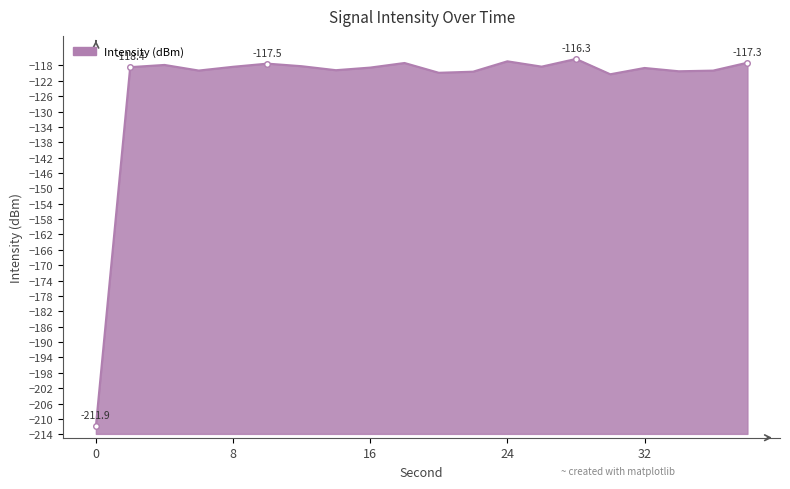

What is the difference between the values at 34 and 0?

92.4